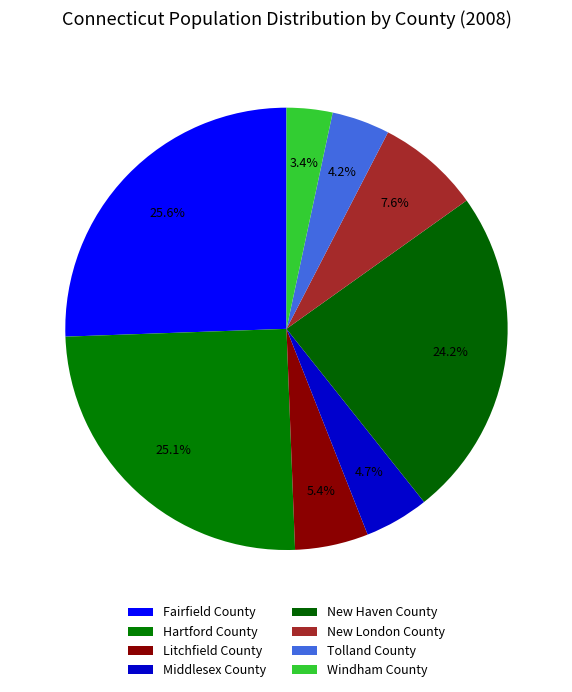

Count the number of slices in the pie.

8